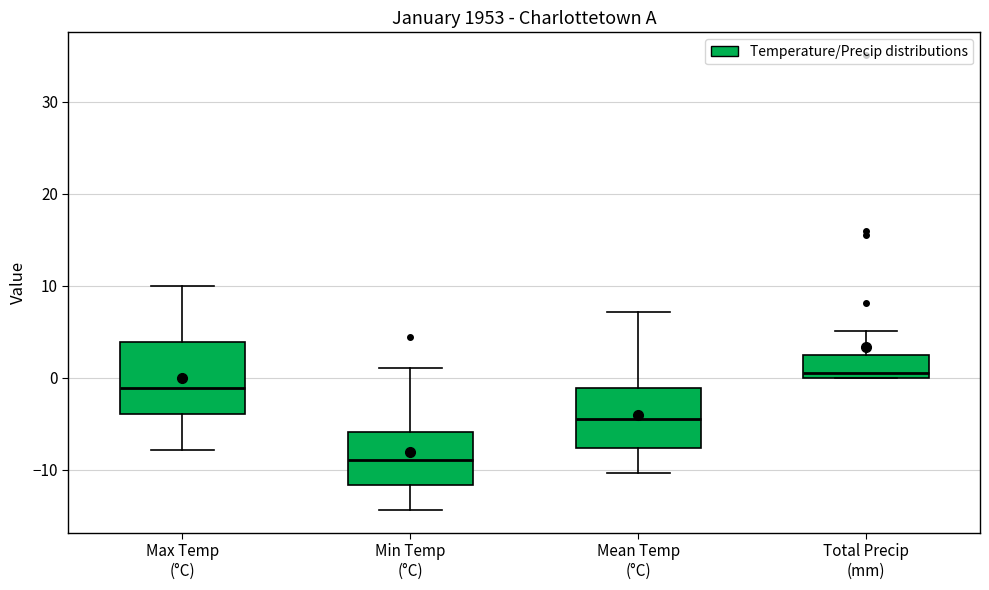

Where is the lower edge of the box for Mean Temp (°C) on the y-axis? The values are not printed on the chart, so give them approximately, as read against the axis.

-8